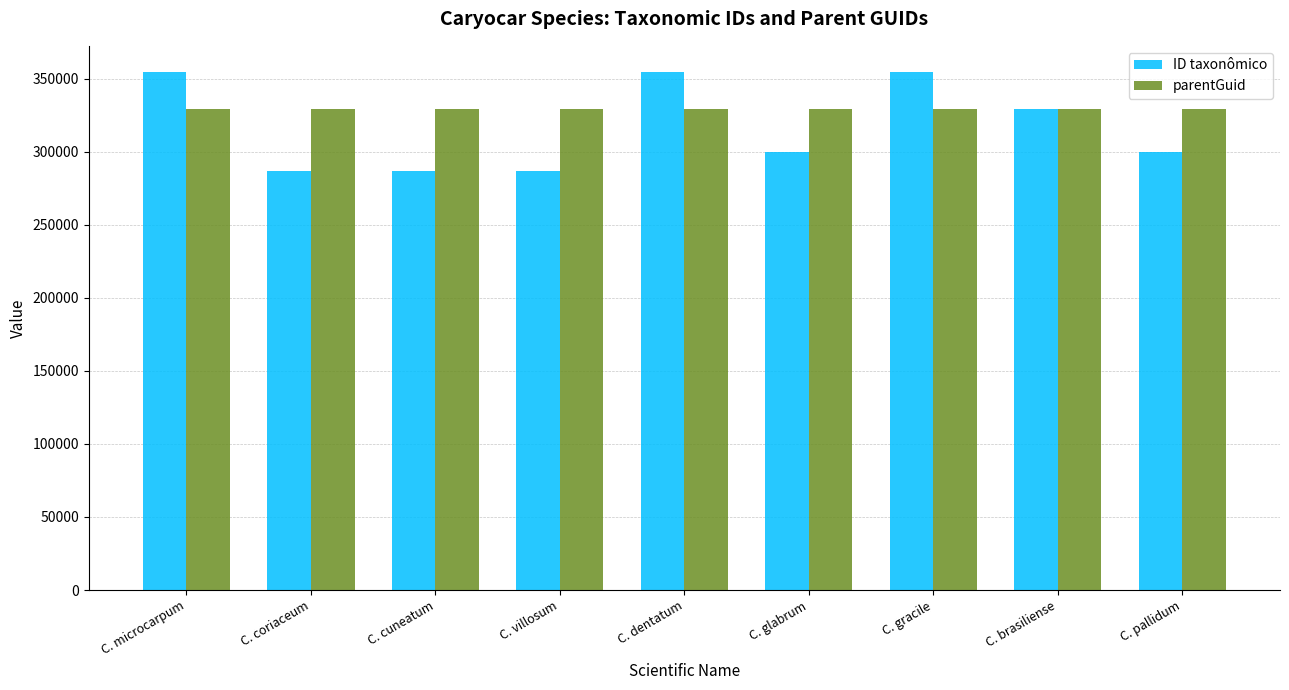

What value does the ID taxonômico series have at C. microcarpum, to the nearest 100?

354700